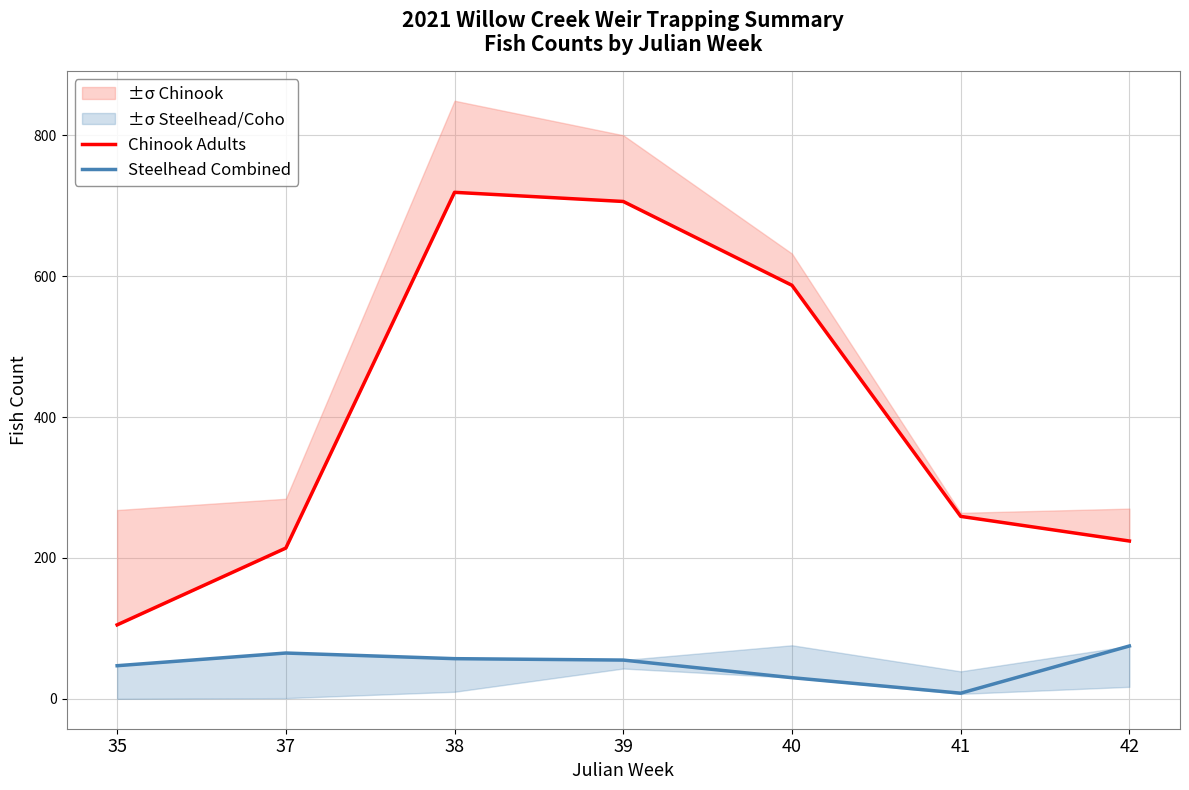

Does the chart have visible grid lines?

Yes